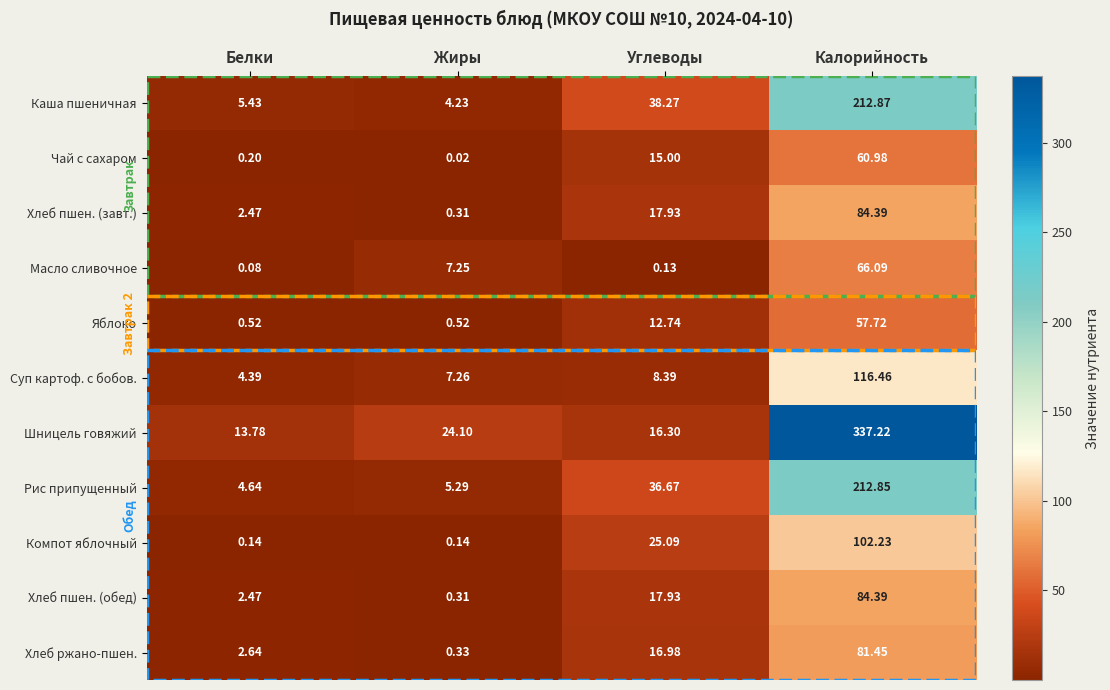

How many data points does each series have?

4